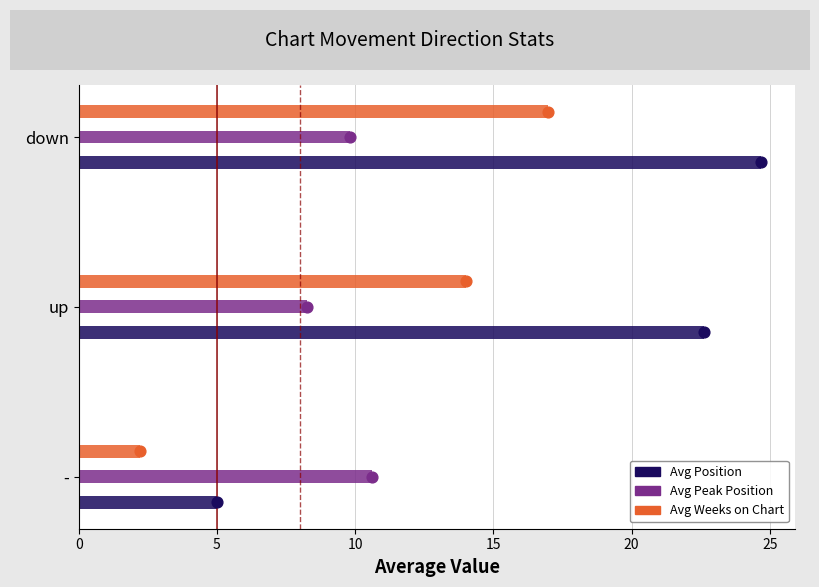

What are all the series names shown in the legend?

Avg Position, Avg Peak Position, Avg Weeks on Chart